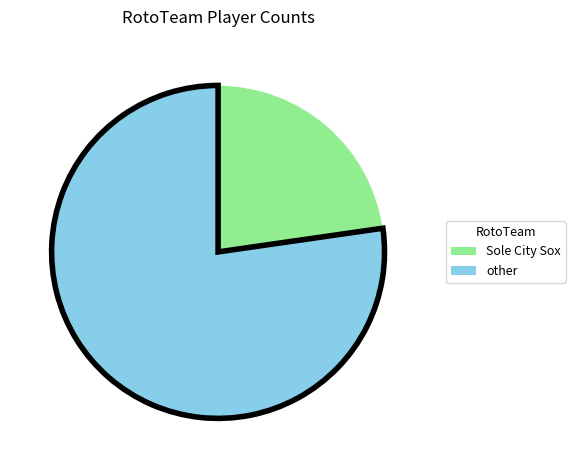

Which has a higher value, Sole City Sox or other?

other